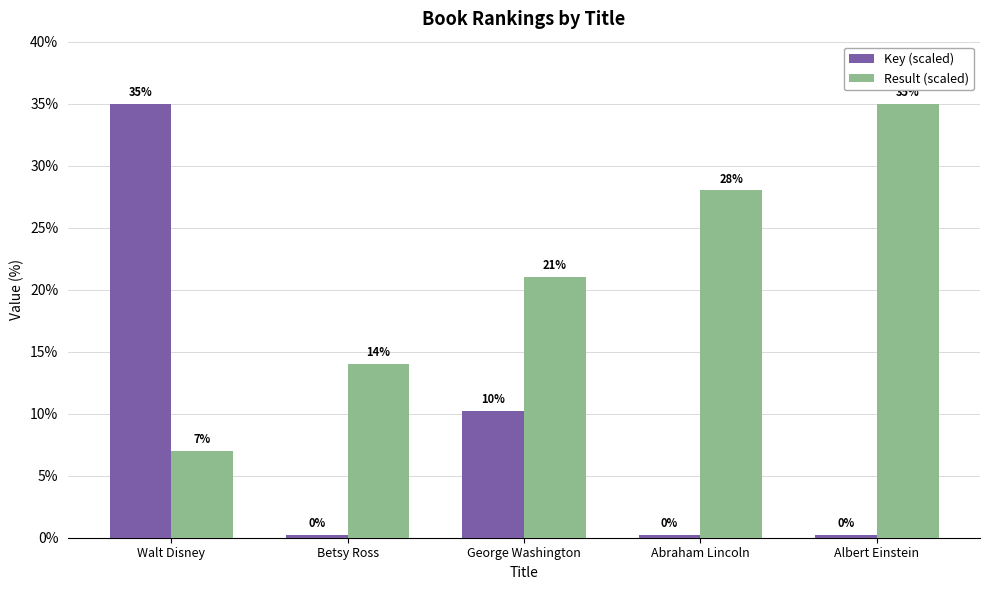

Where is Result (scaled) nearest to the value 21?

George Washington